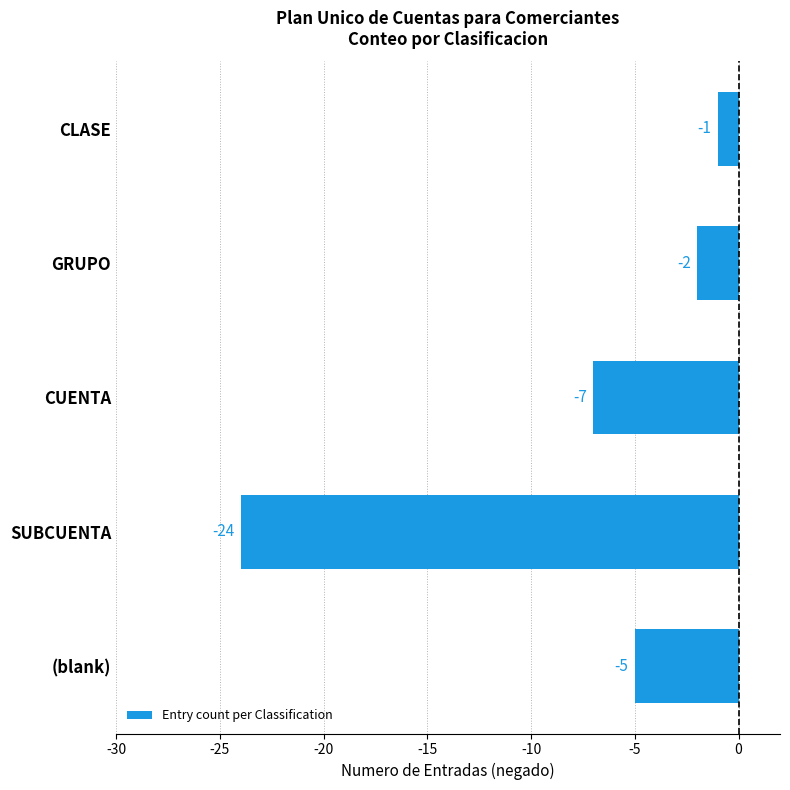

What is the change in value from CUENTA to (blank)?

+2